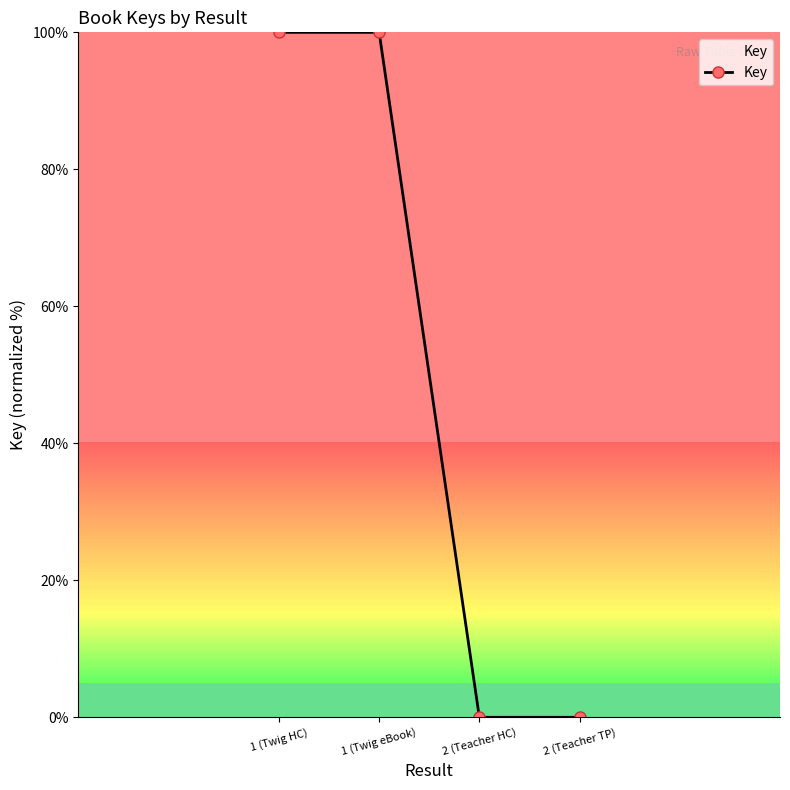

What is the average value?

50